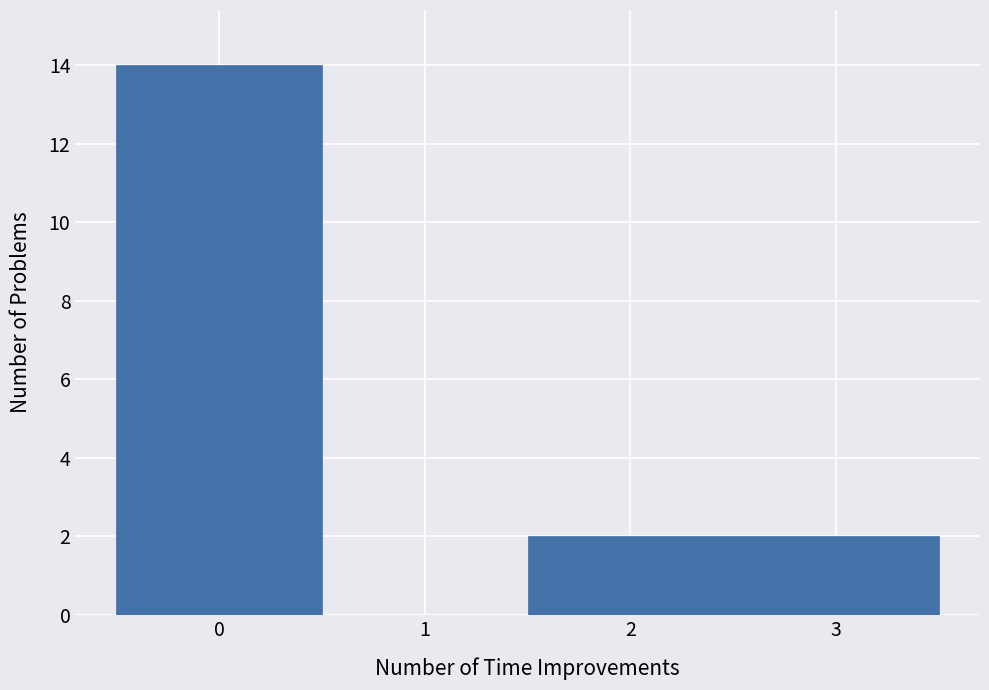

Reading left to right, transcribe this chart: for each bar, give the range it covers on the x-axis and its height. The values are not printed on the chart, so give them approximately, as read against the axis.

-0.5 to 0.5: 14
0.5 to 1.5: 0
1.5 to 2.5: 2
2.5 to 3.5: 2